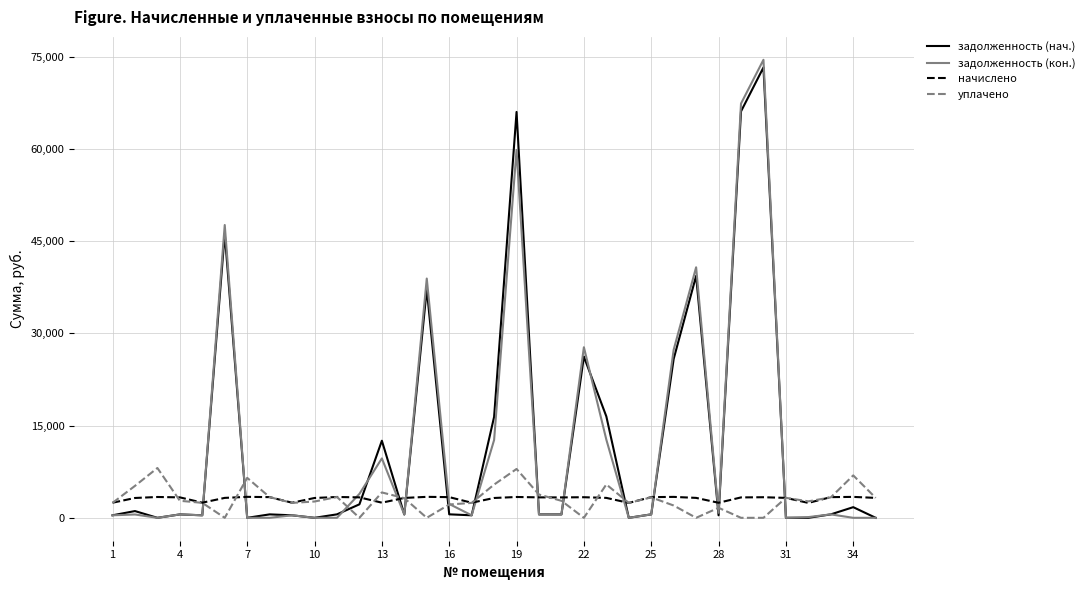

Which series has the largest range (max minus min)?

задолженность (кон.)